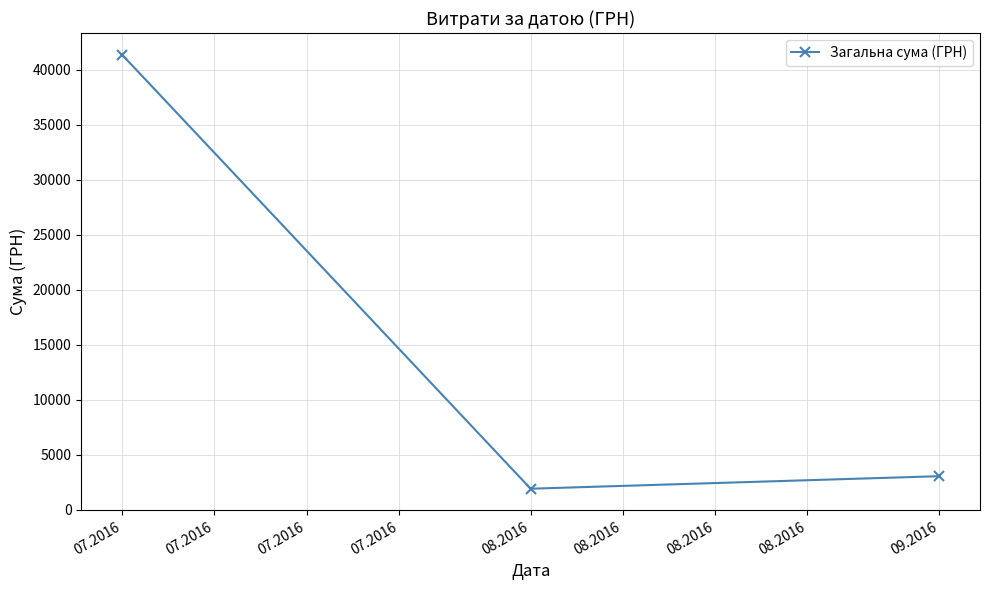

Count the number of data series in this chart.

1